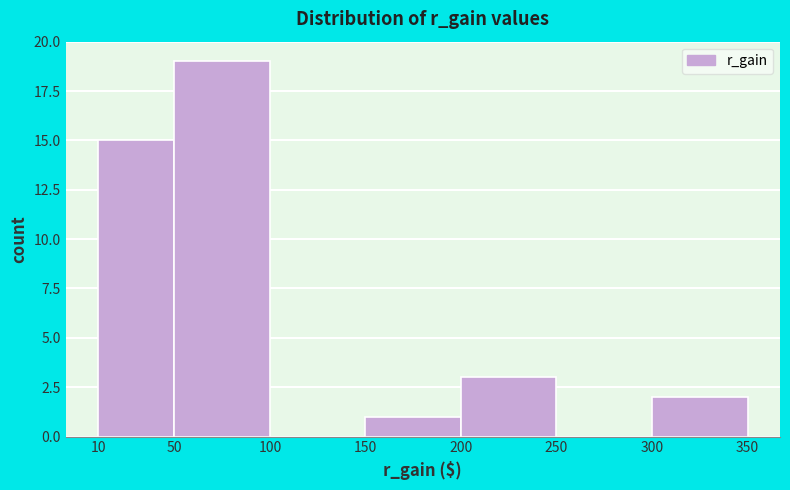

Reading left to right, list every bar in this chart as the range it spans on the x-axis followed by its height. The values are not printed on the chart, so give them approximately, as read against the axis.

10 to 50: 15
50 to 100: 19
100 to 150: 0
150 to 200: 1
200 to 250: 3
250 to 300: 0
300 to 350: 2